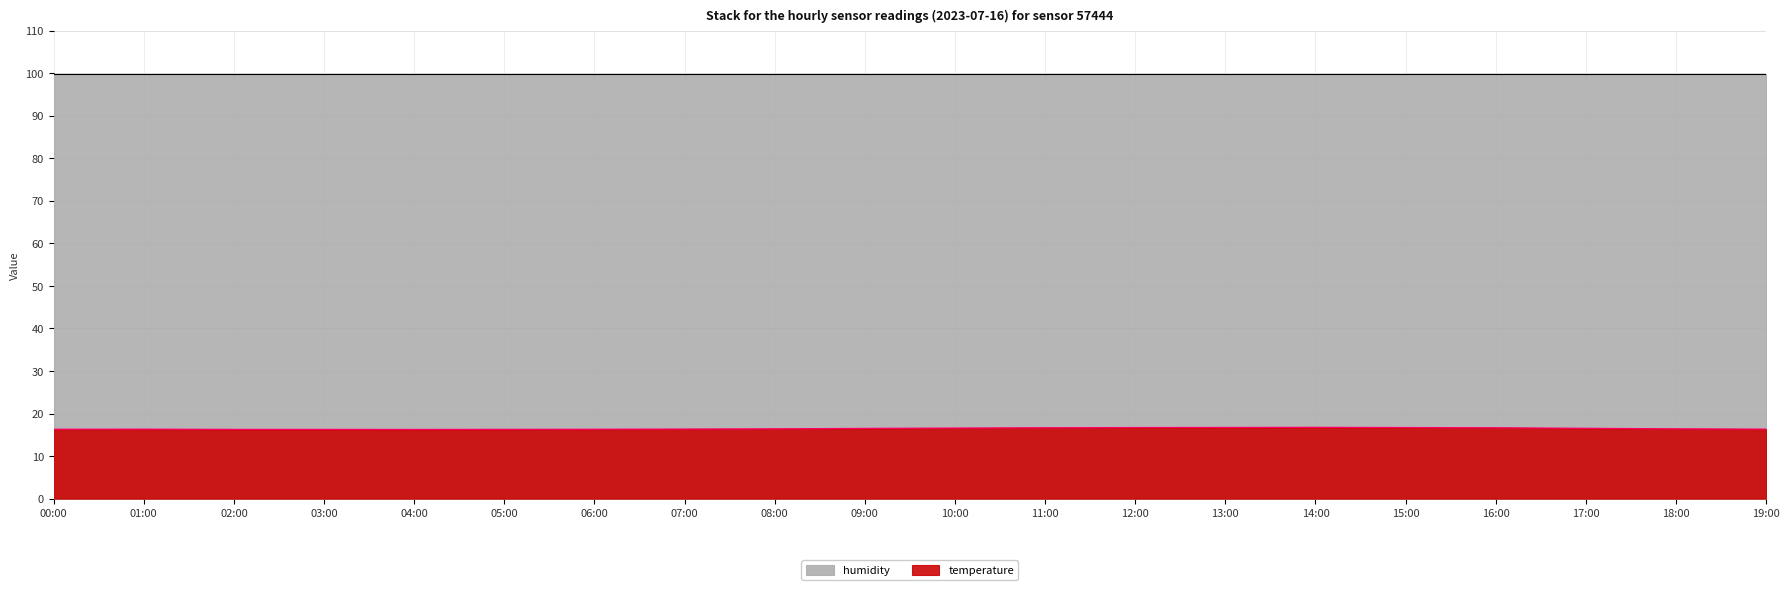

Rank the categories by value from highest to lowest.

14:00, 13:00, 12:00, 15:00, 11:00, 16:00, 10:00, 17:00, 09:00, 08:00, 18:00, 07:00, 19:00, 01:00, 00:00, 06:00, 05:00, 02:00, 03:00, 04:00